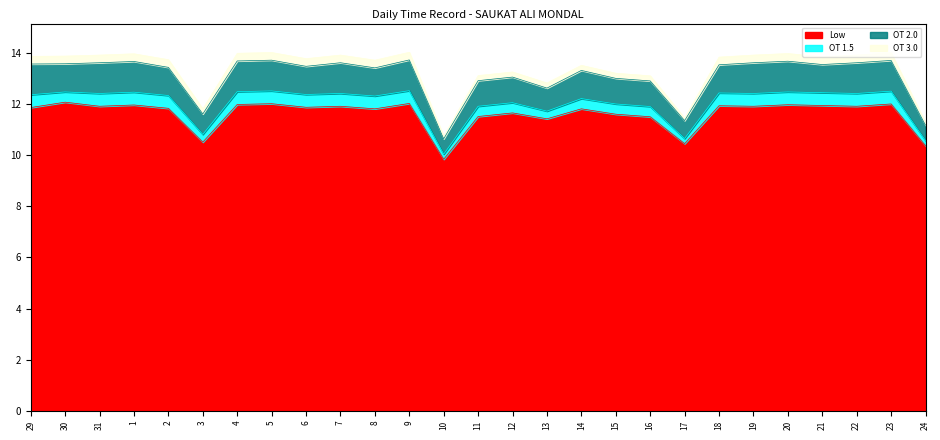

Is the value of Low at 10 greater than the value of OT 2.0 at 5?

No